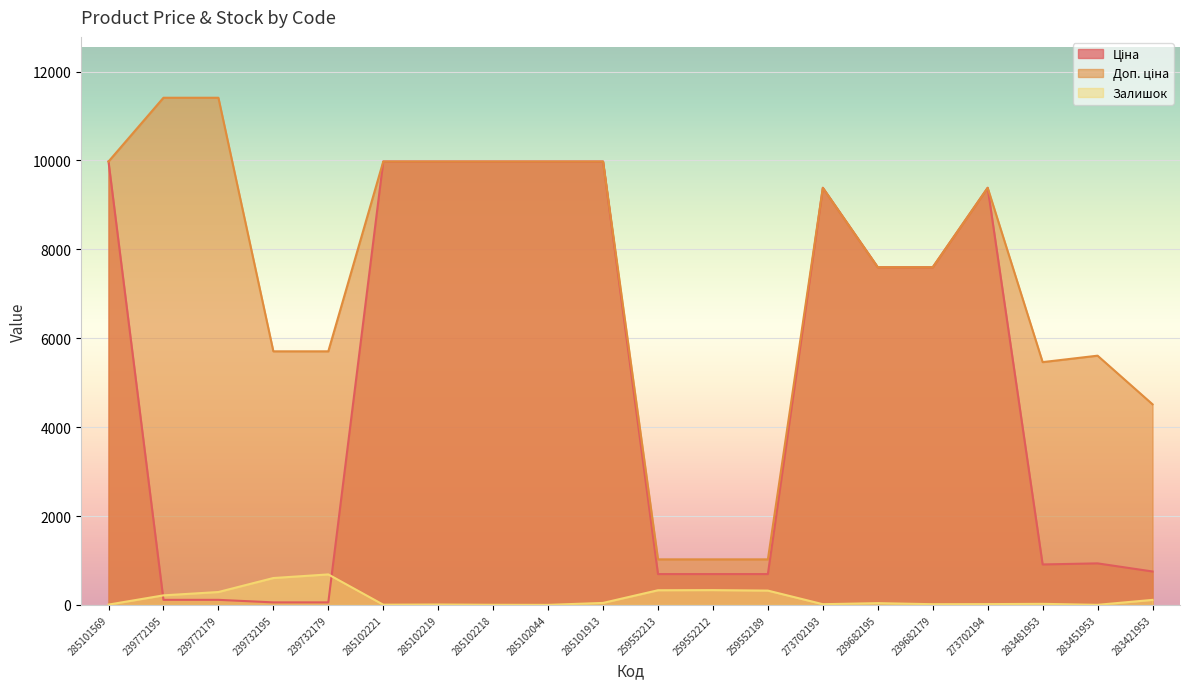

At 259552189, list the series in order from largest to smallest.

Доп. ціна, Ціна, Залишок